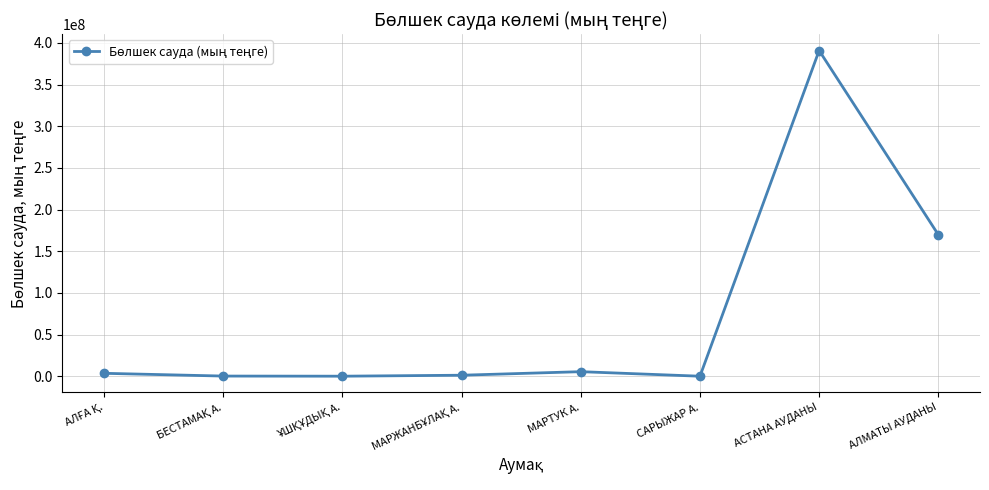

How many lines are shown in the chart?

1